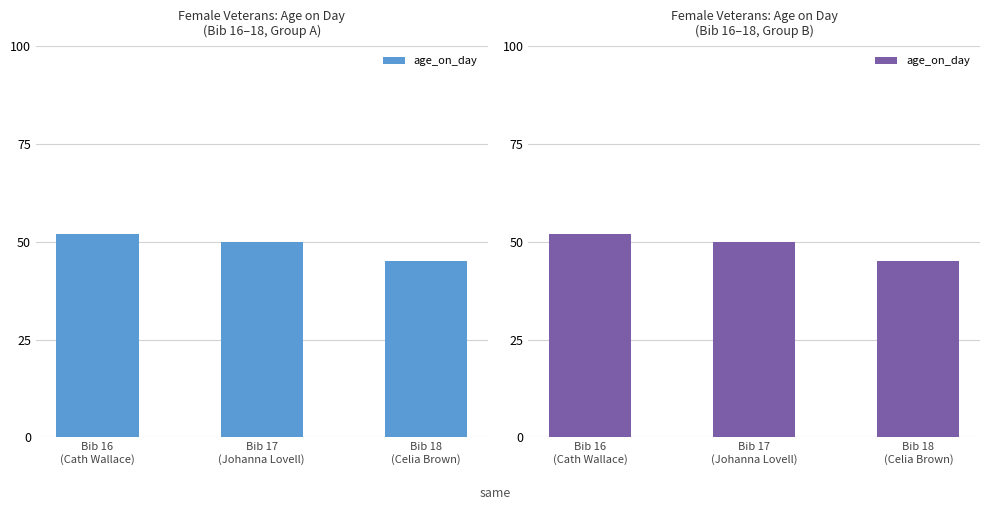

What is the ratio of the value at Bib 16
(Cath Wallace) to the value at Bib 18
(Celia Brown)?

1.2